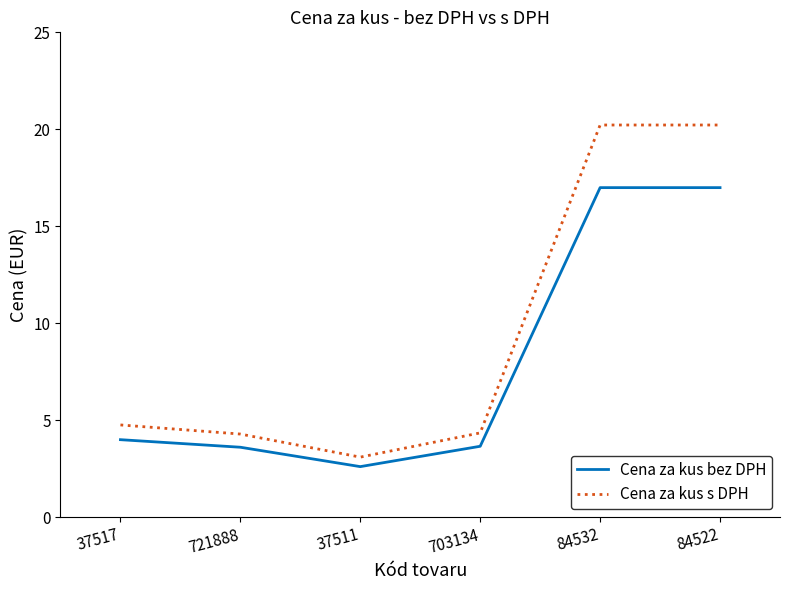

What position from the left is 37517?

1